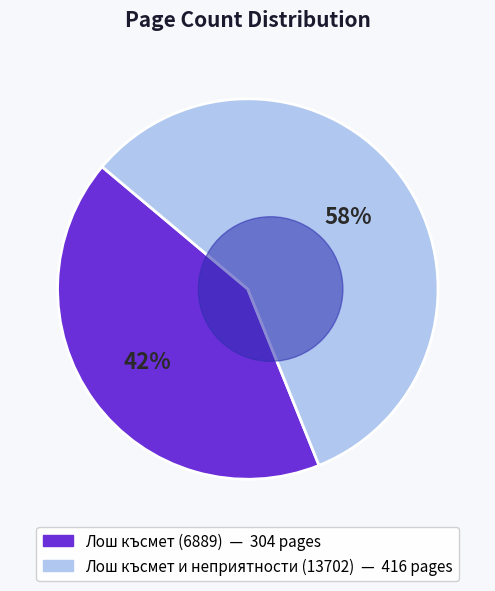

Is it true that 13702 is 69% of the pie?

False